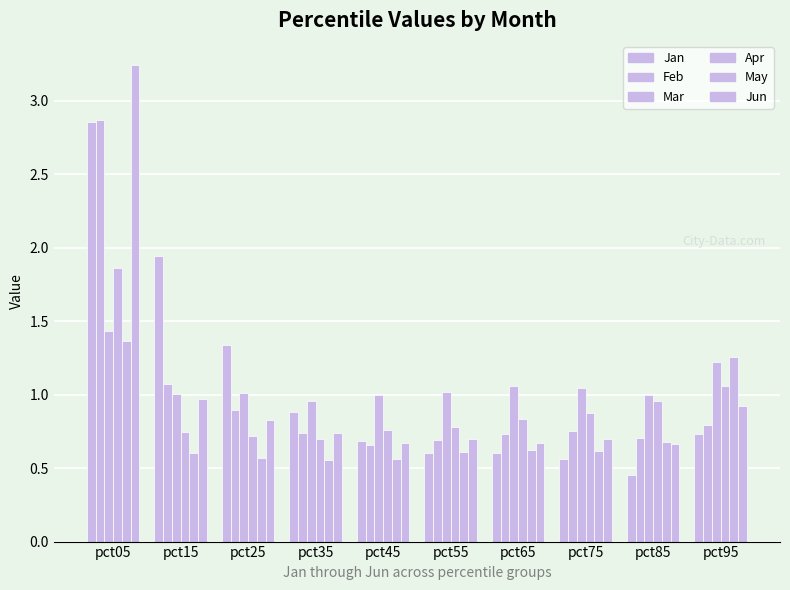

Does the chart contain stacked bars?

No